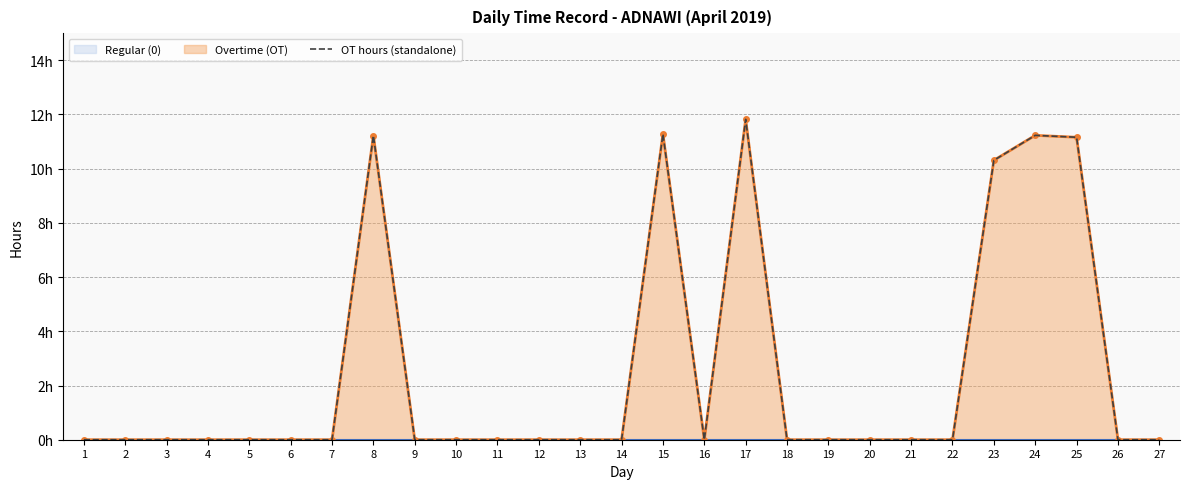

True or false: the data shows 3.7 at 7.

False